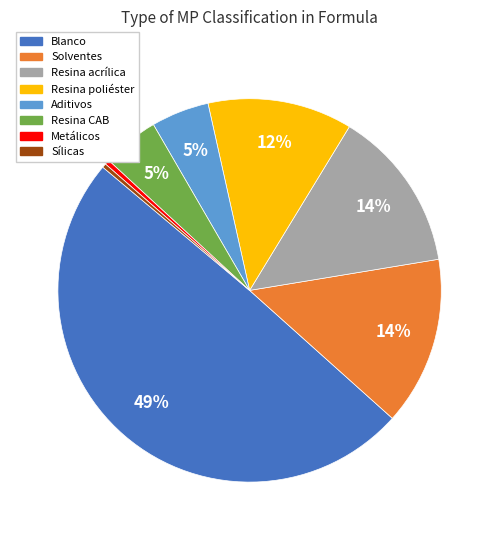

To the nearest percent, what is the average slice percentage?

12%